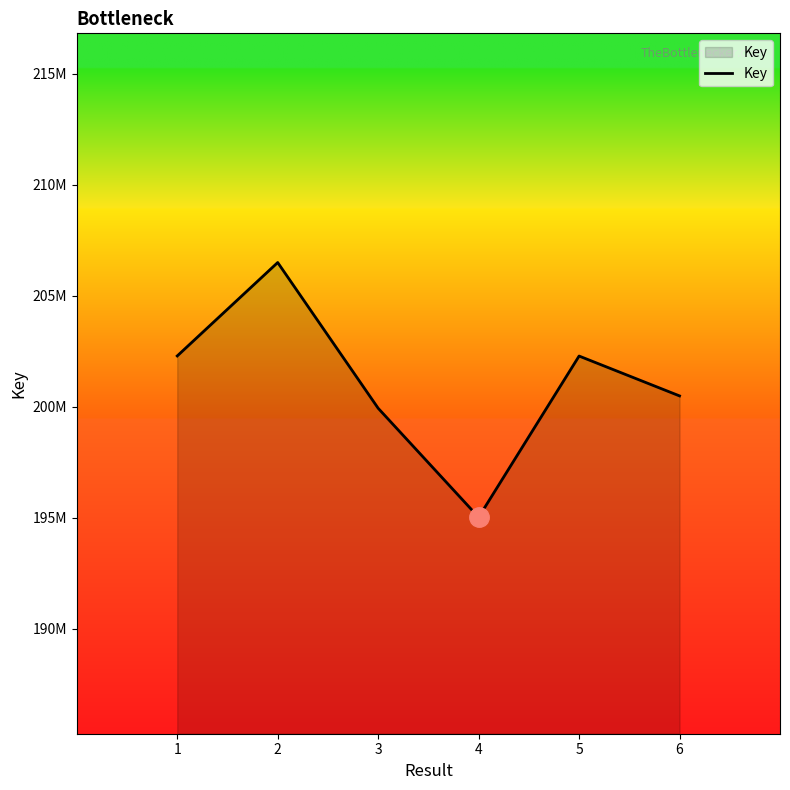

Does the chart display data point markers on the line(s)?

No